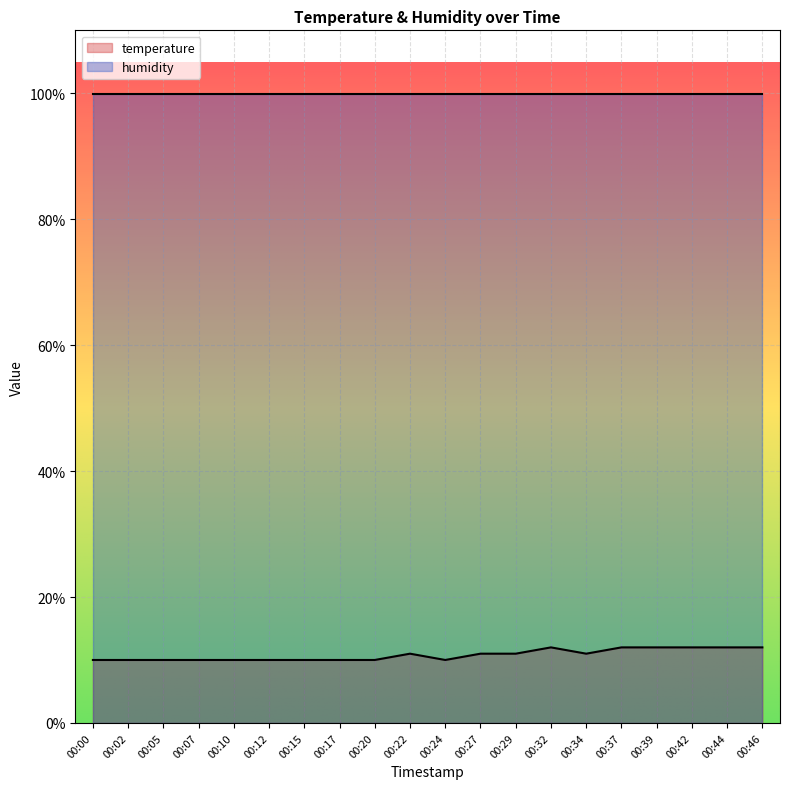

At which label is the value closest to 11?

00:22